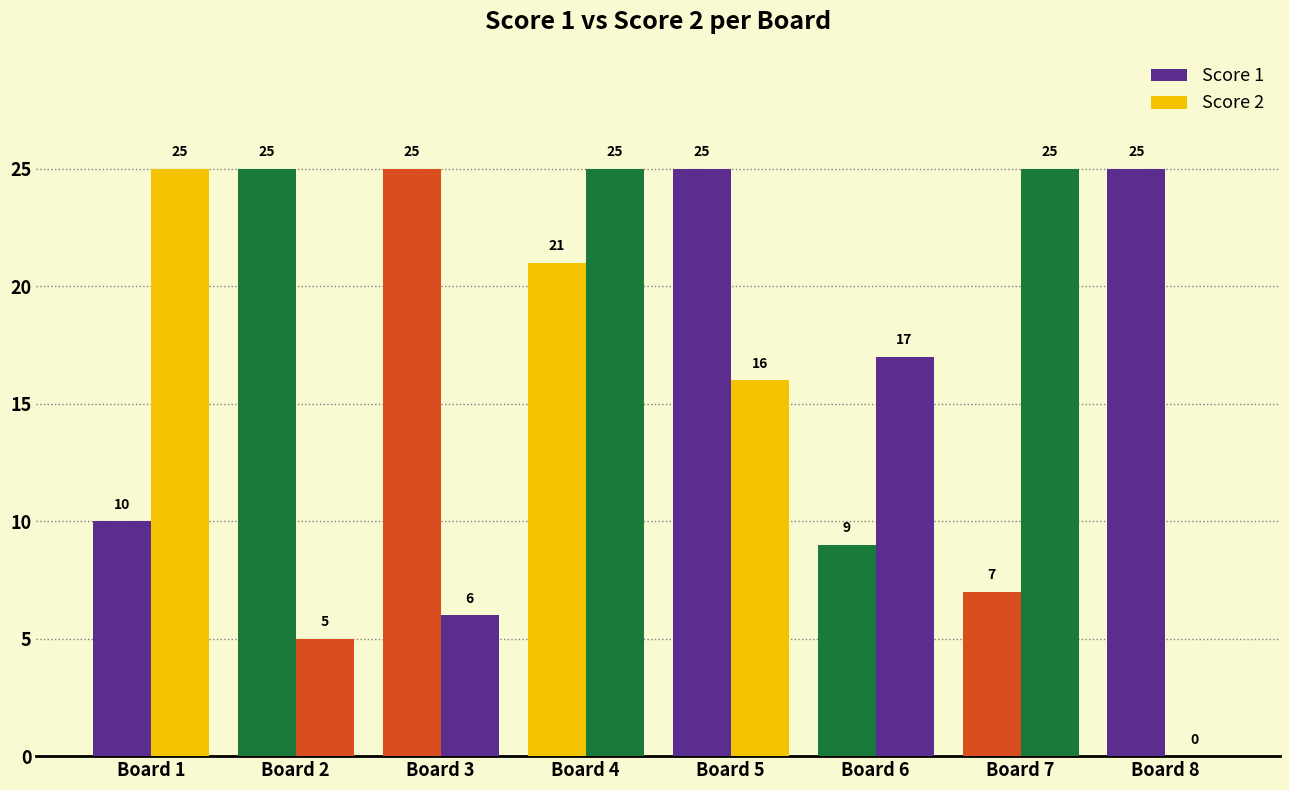

How many values in Score 2 are above zero?

7